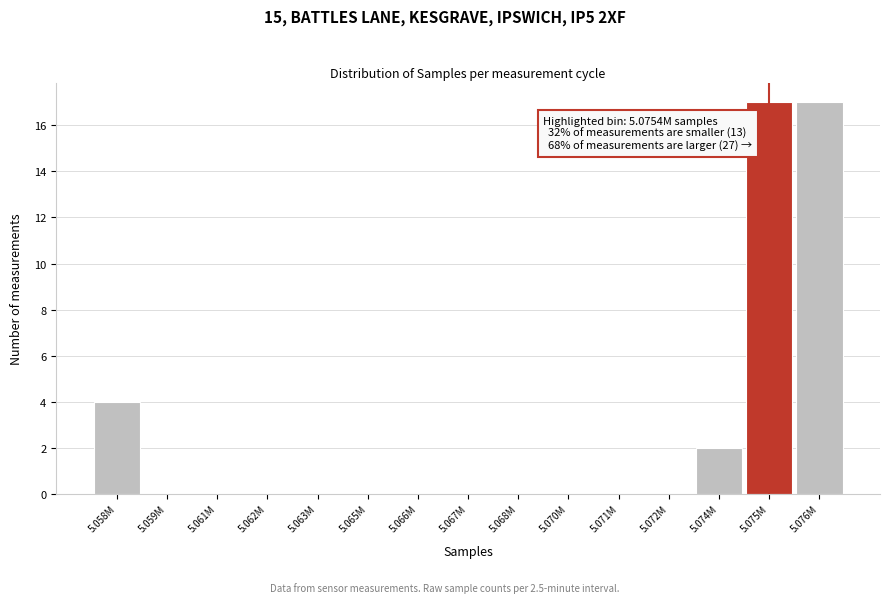

Reading left to right, transcribe all the data shown in this chart.

5.058M=4	5.059M=0	5.061M=0	5.062M=0	5.063M=0	5.065M=0	5.066M=0	5.067M=0	5.068M=0	5.070M=0	5.071M=0	5.072M=0	5.074M=2	5.075M=17	5.076M=17